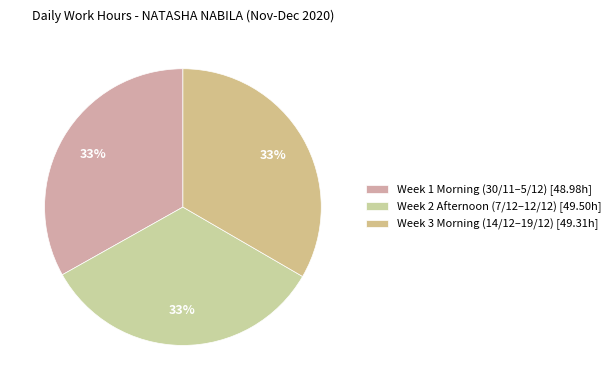

Is there a majority slice in this chart?

No